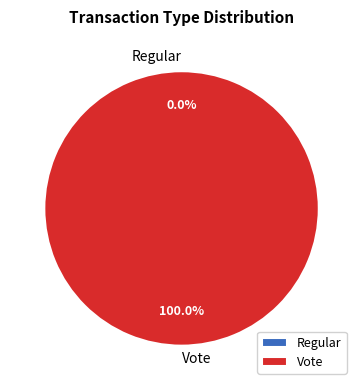

Which slice is the smallest?

Regular